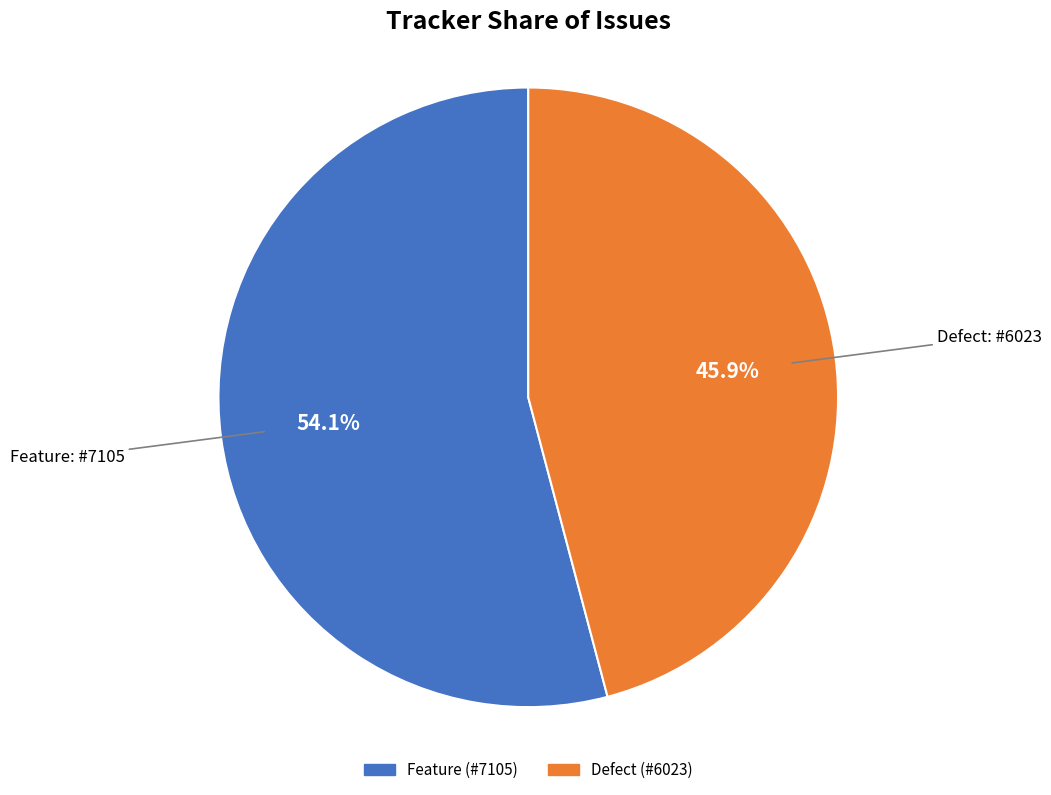

Which has a higher value, Feature or Defect?

Feature